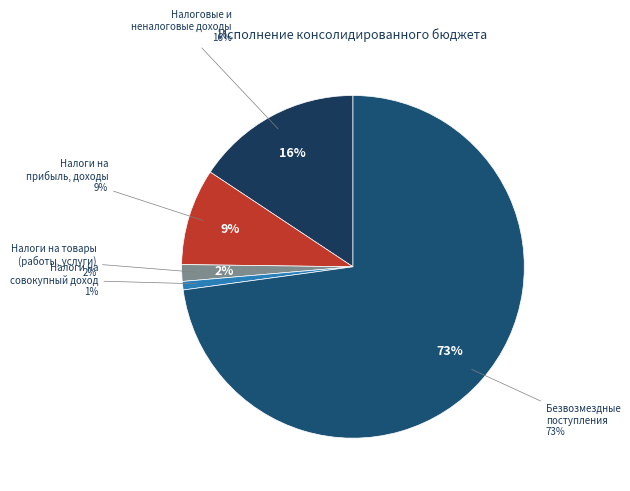

Count the number of slices in the pie.

5